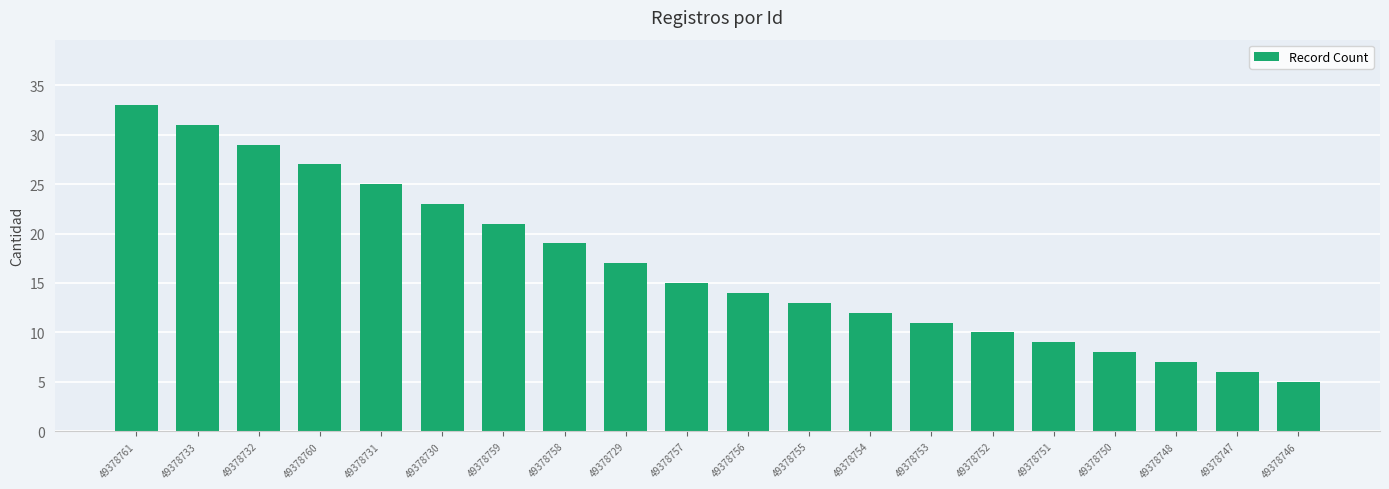

Reading left to right, extract all data points from this chart.

49378761=33	49378733=31	49378732=29	49378760=27	49378731=25	49378730=23	49378759=21	49378758=19	49378729=17	49378757=15	49378756=14	49378755=13	49378754=12	49378753=11	49378752=10	49378751=9	49378750=8	49378748=7	49378747=6	49378746=5